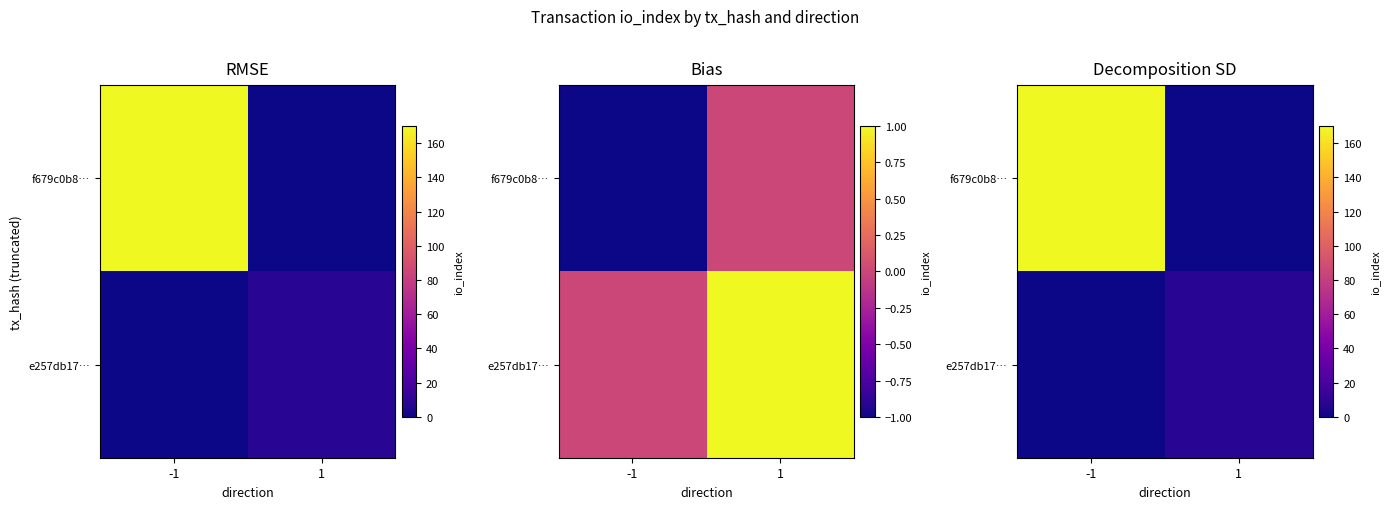

List the labels in order of e257db17… value, largest first.

1, -1